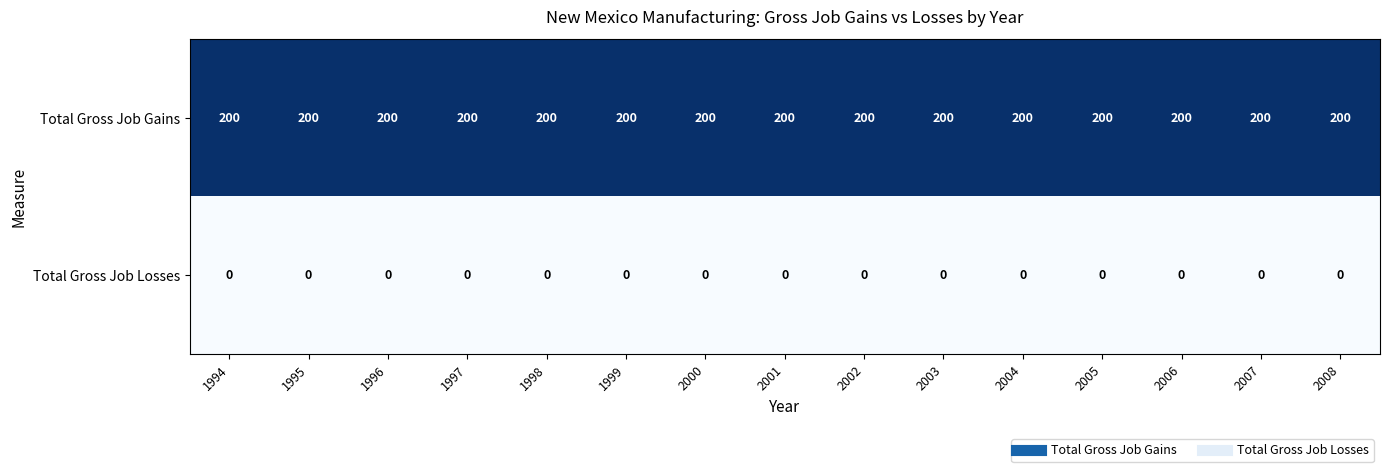

True or false: Total Gross Job Losses has a value of 0 at 1998.

True